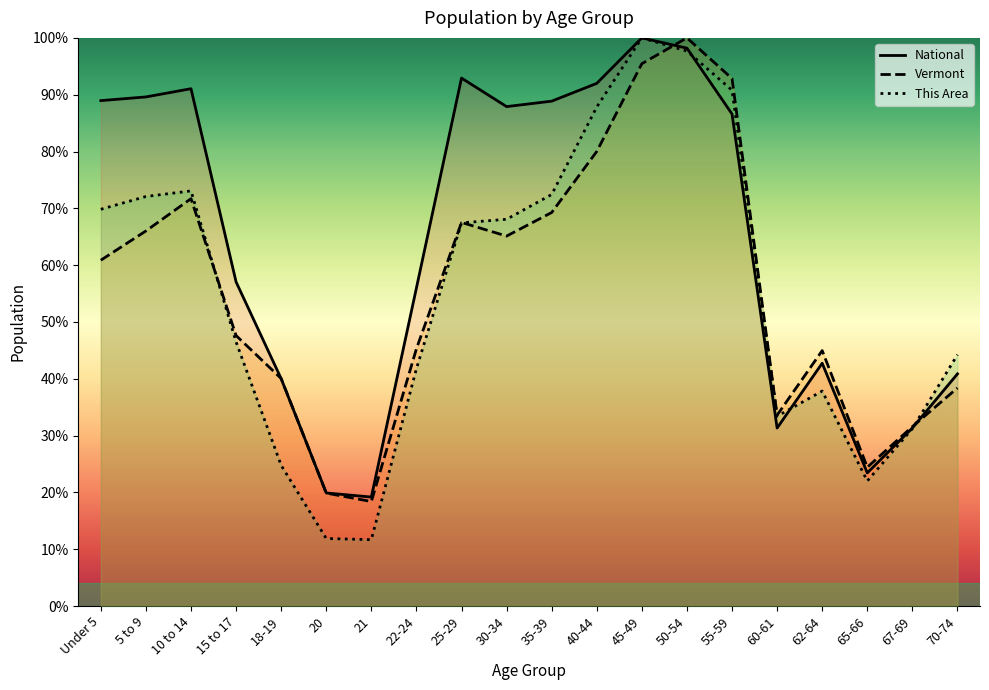

Between 50-54 and 65-66, which series saw the biggest shift?

This Area